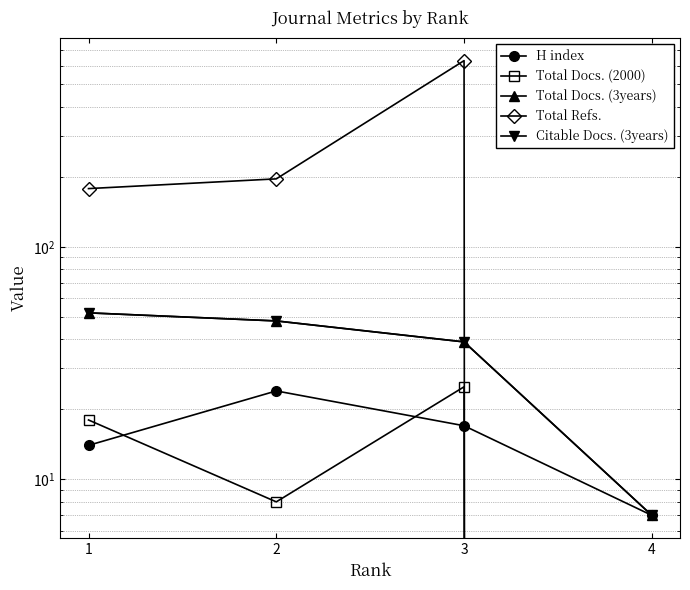

Reading right to left, what are all the values shown in this chart?

H index: 4=7	3=17	2=24	1=14
Total Docs. (2000): 4=0	3=25	2=8	1=18
Total Docs. (3years): 4=7	3=39	2=48	1=52
Total Refs.: 4=0	3=632	2=196	1=178
Citable Docs. (3years): 4=7	3=39	2=48	1=52